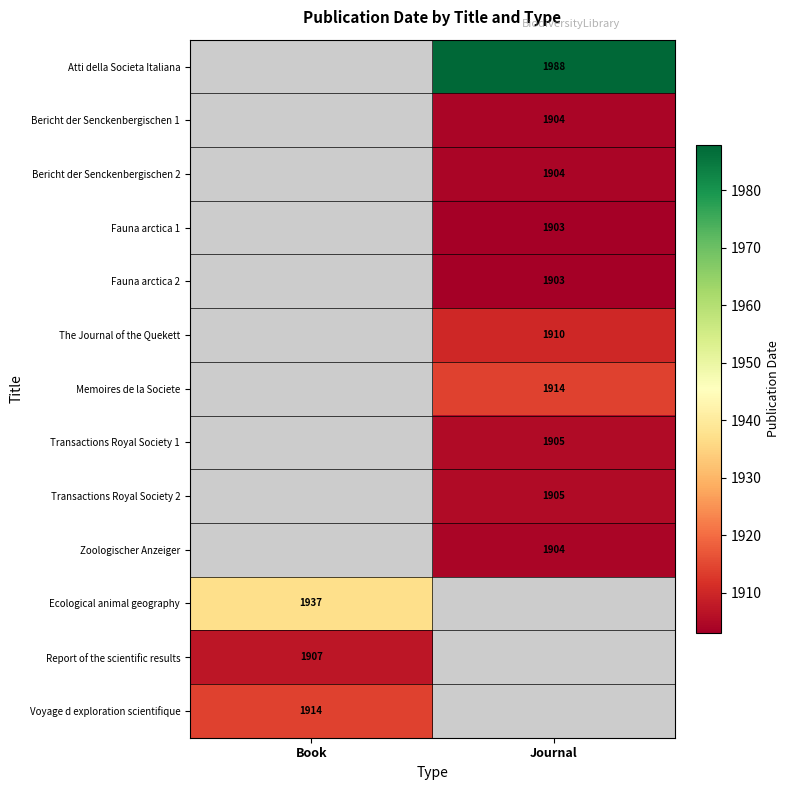

True or false: Voyage d exploration scientifique has a value of 1914 at Book.

True